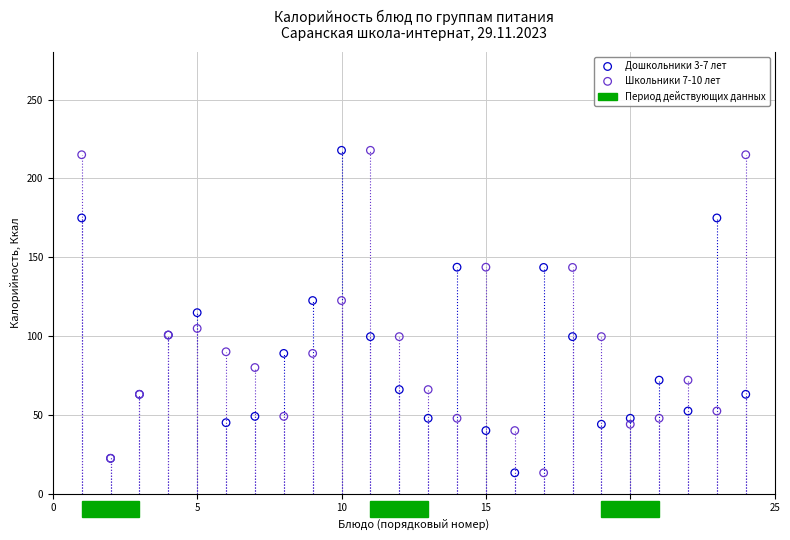

What is the X range (max minus min) for the scatter plot?

23.0